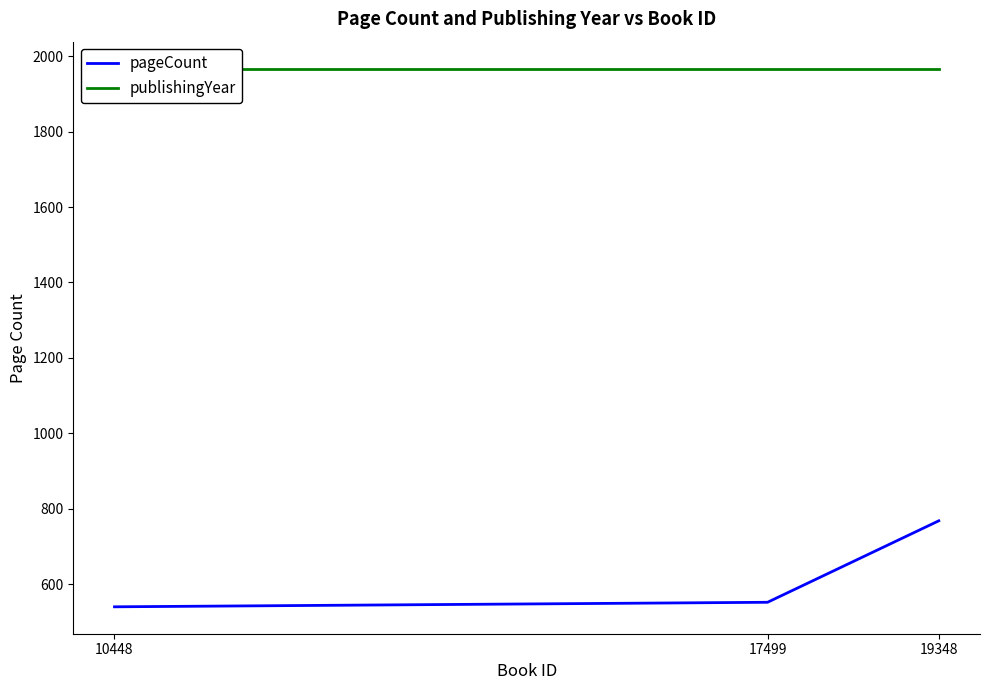

At which category is the sum across all series the highest?

19348